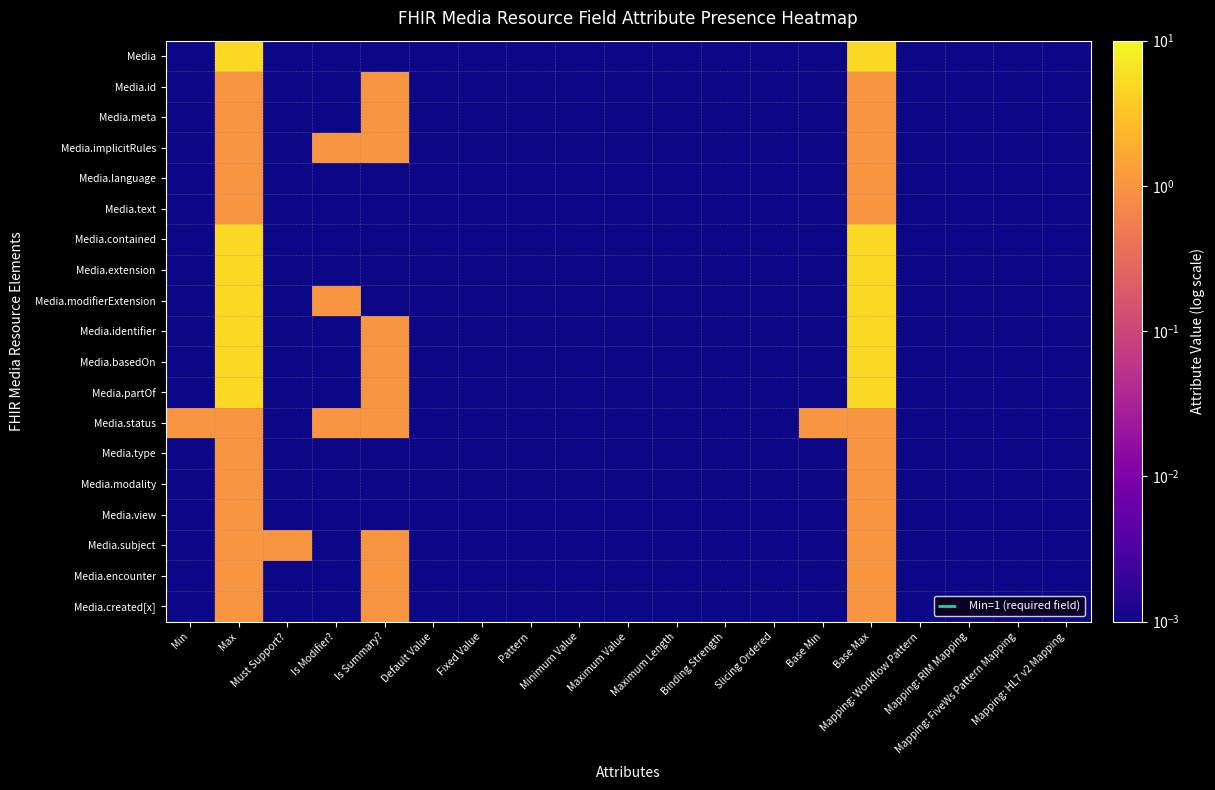

How many distinct data groups are displayed?

19